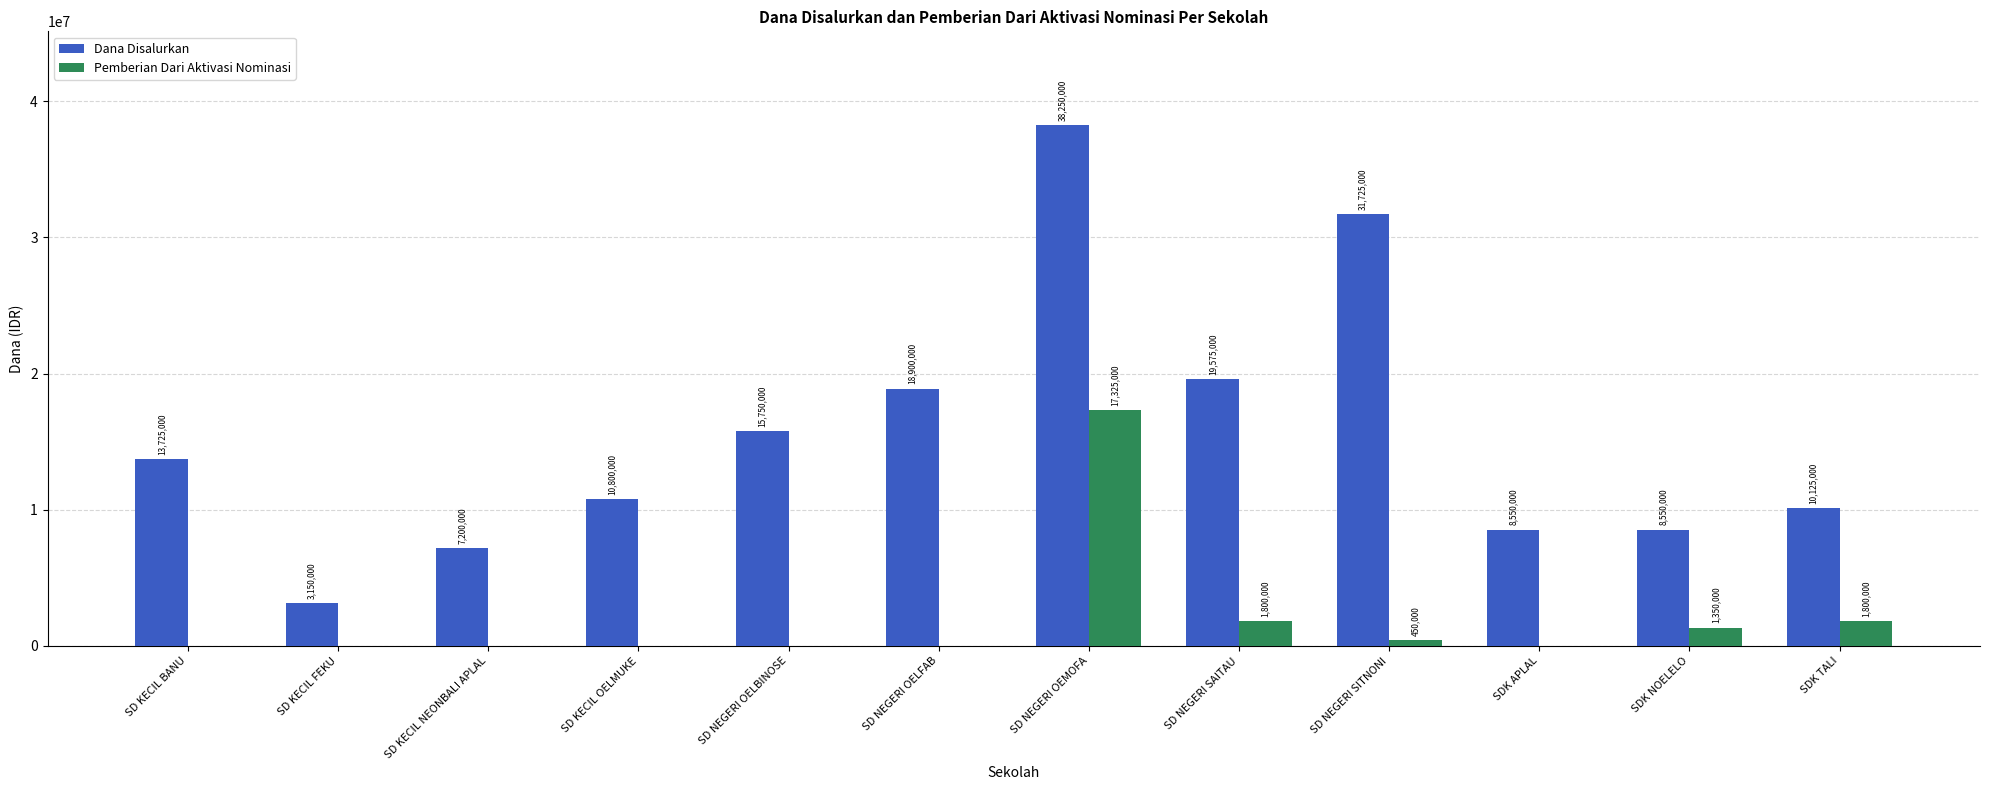

What value does the Dana Disalurkan series have at SDK TALI, to the nearest 100?

10125000